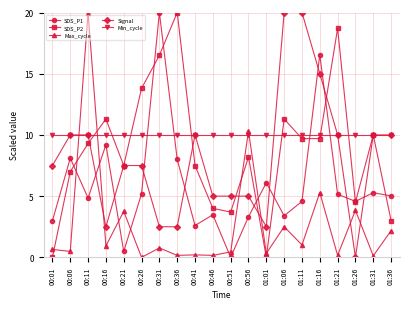

Between 00:01 and 00:06, which series saw the biggest shift?

SDS_P2